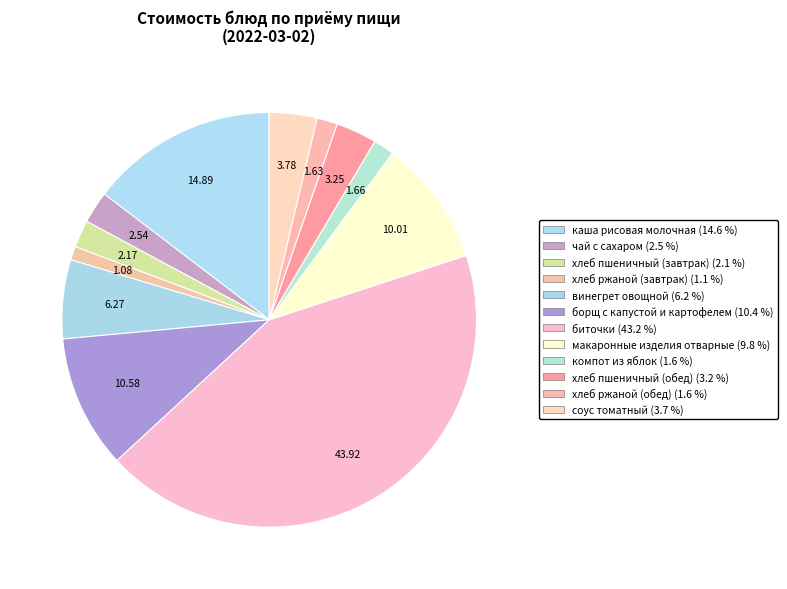

To the nearest percent, what is the combined percentage of хлеб ржаной (обед) and винегрет овощной?

8%